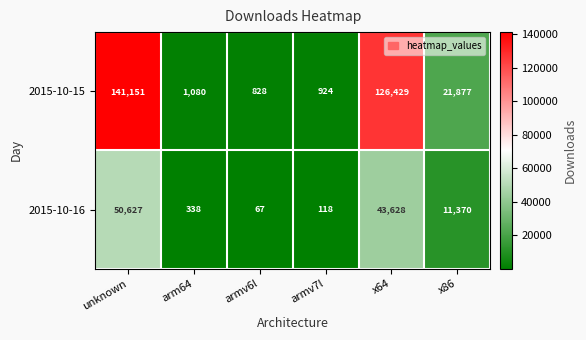

Read the 2015-10-16 value at armv6l, to the nearest 10.

70